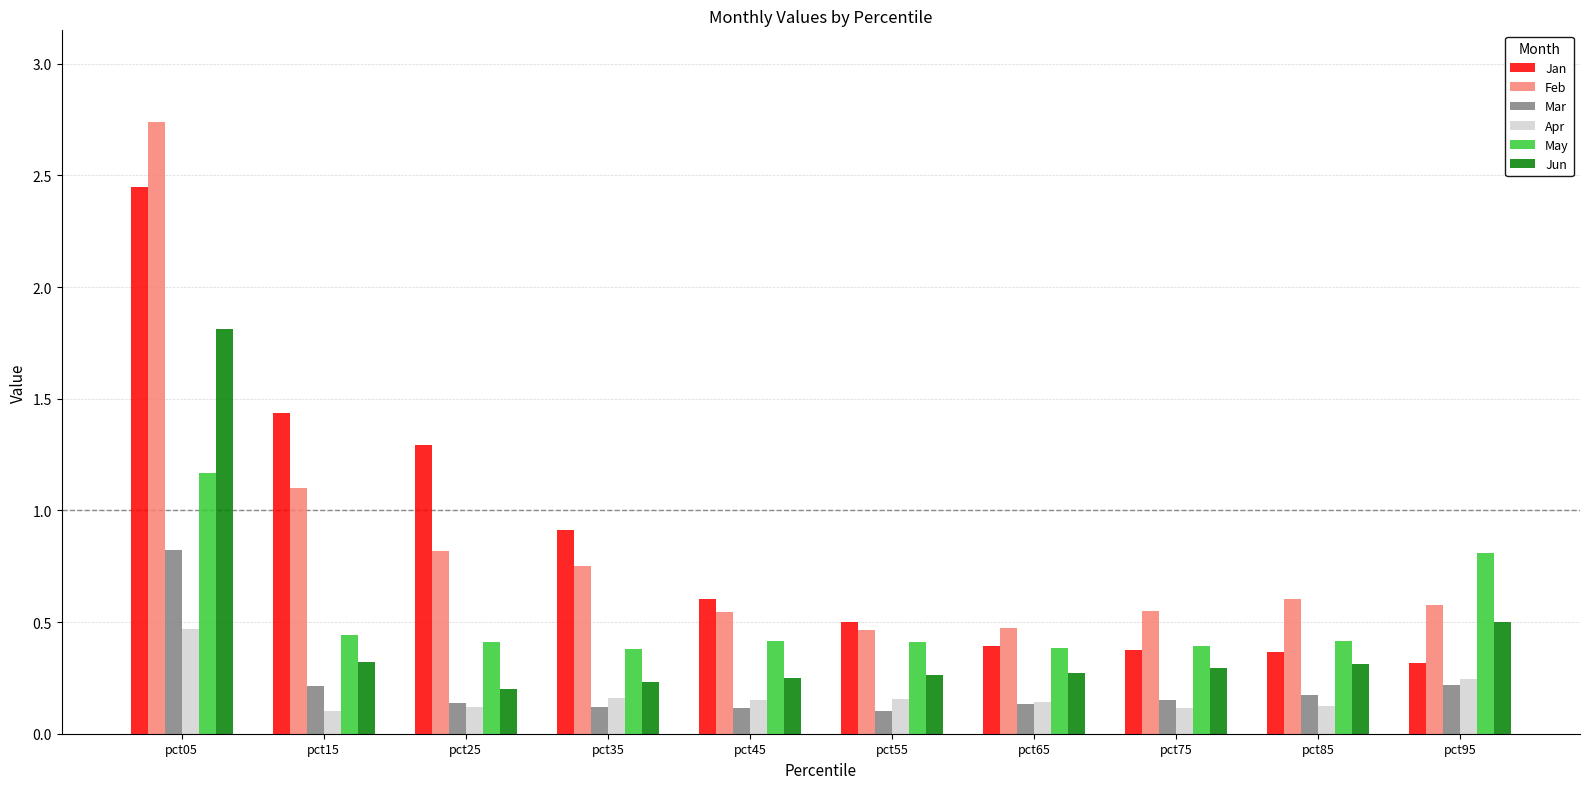

What is the total value across all series at pct55?

1.9